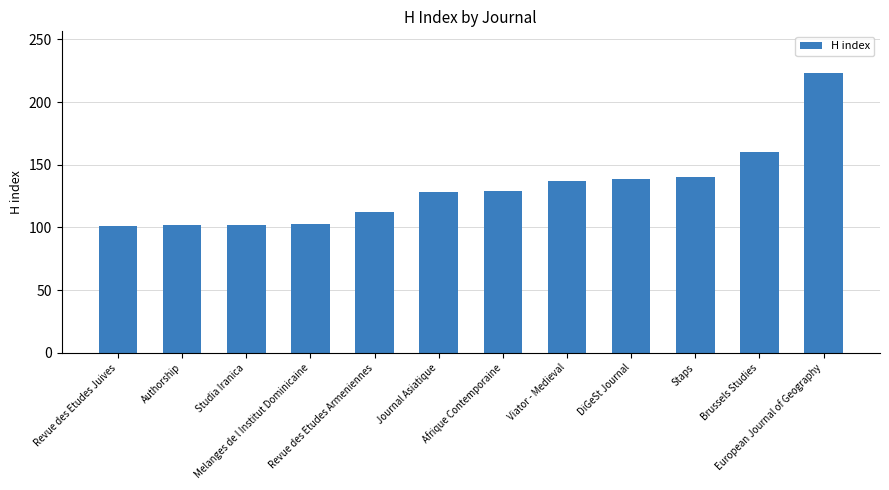

How many distinct data groups are displayed?

1